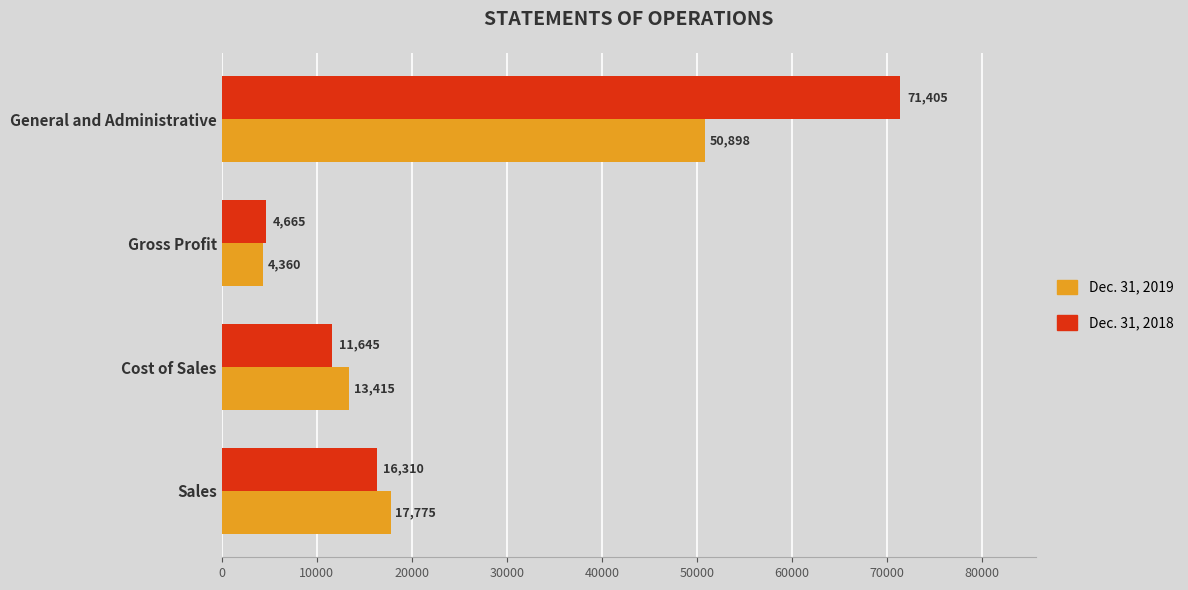

List the labels in order of Dec. 31, 2019 value, smallest first.

Gross Profit, Cost of Sales, Sales, General and Administrative